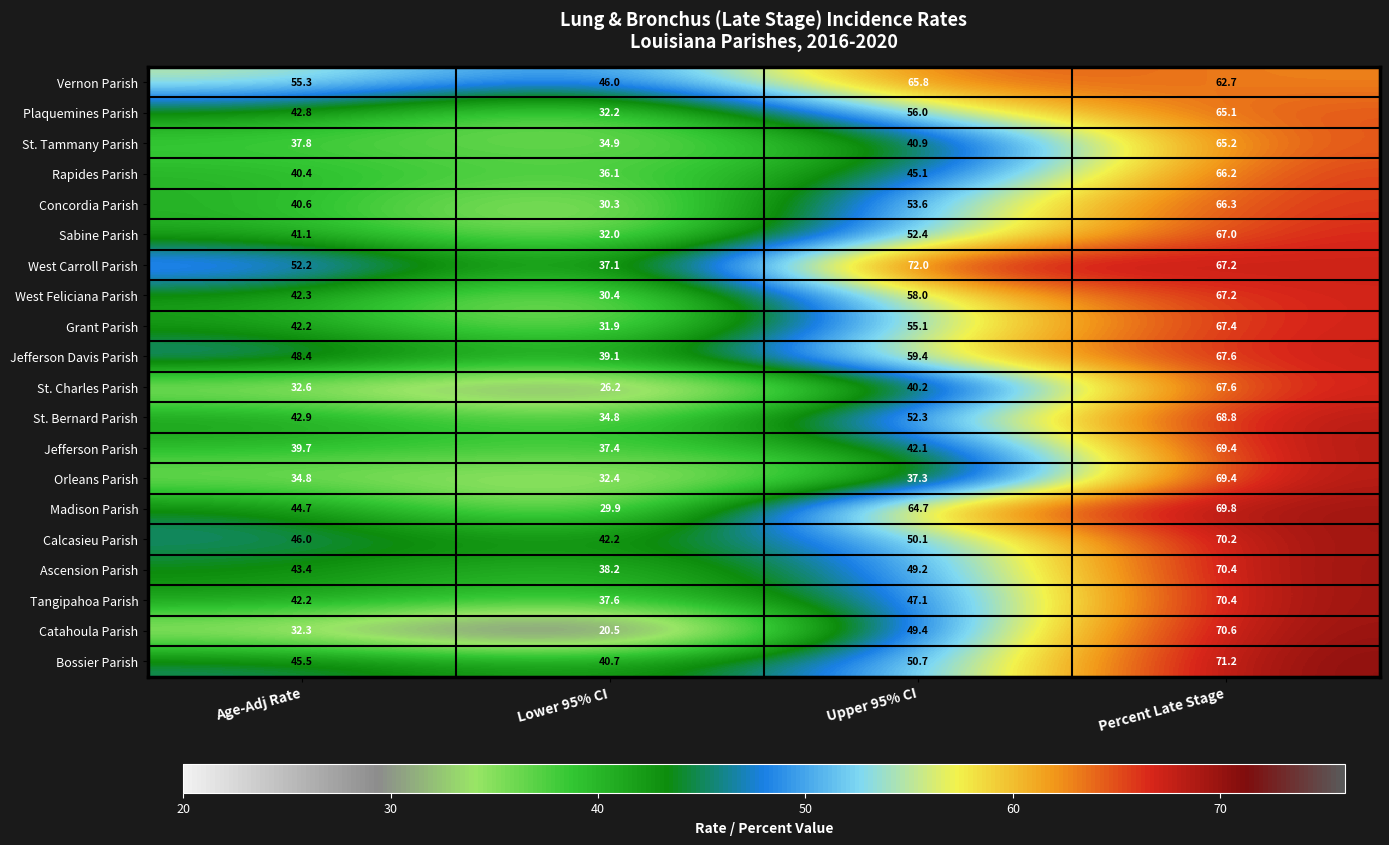

At which category is the sum across all series the highest?

Percent Late Stage